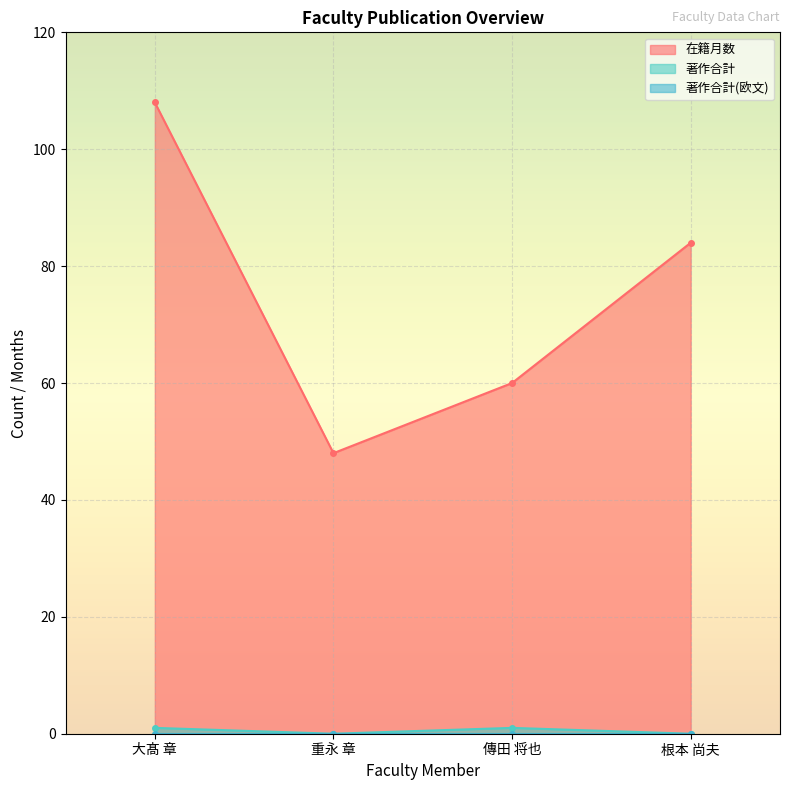

How many interior local peaks does the 著作合計 series have?

1